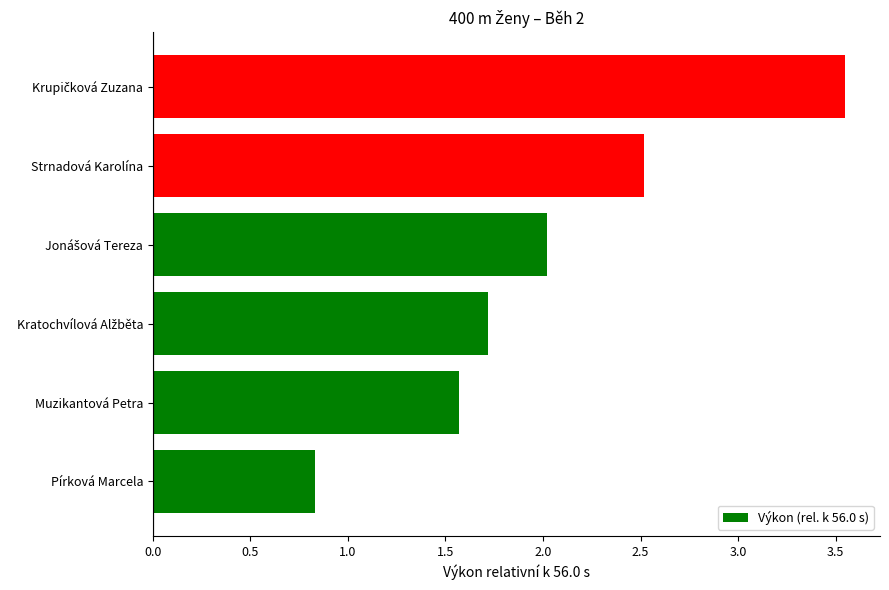

How many bars are there in total?

6